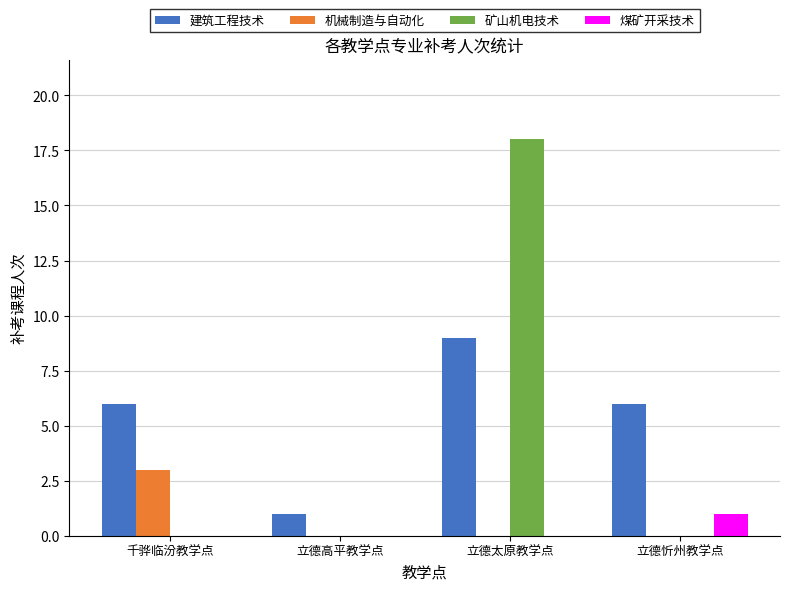

What is the total value across all series at 千骅临汾教学点?

9